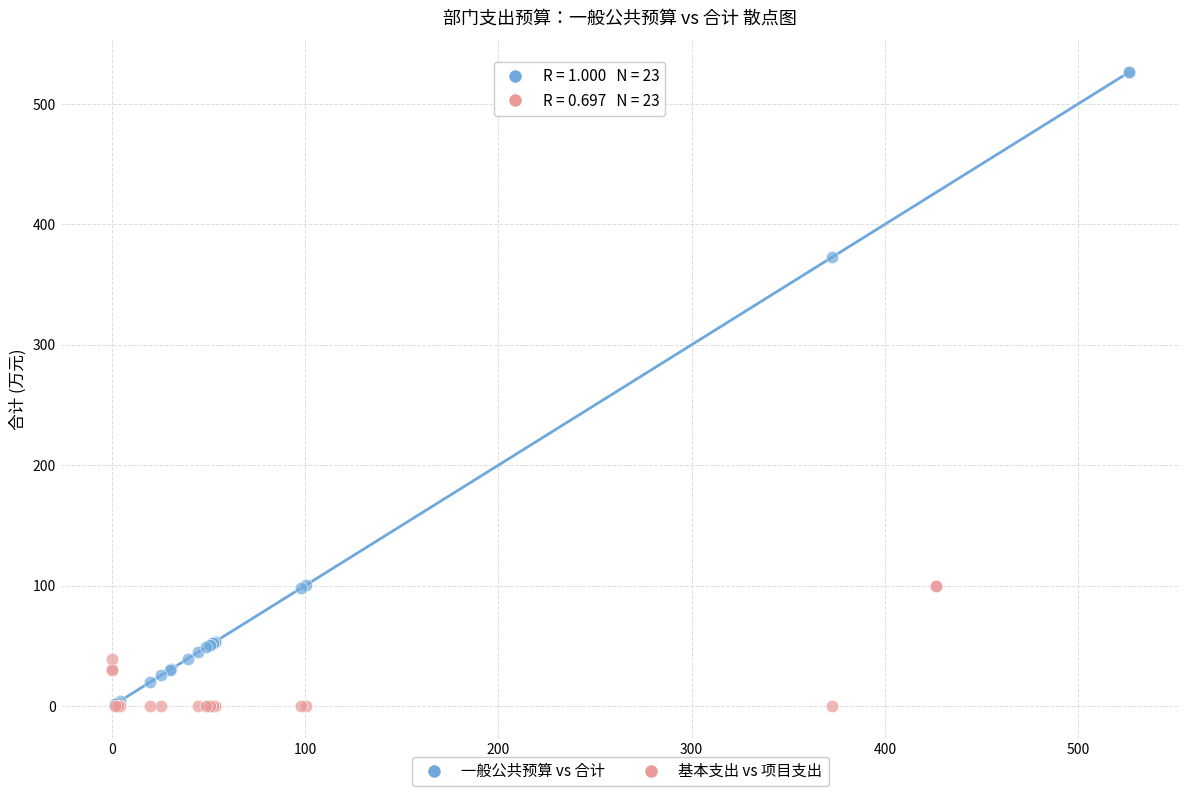

Which series has the widest spread of Y values?

一般公共预算 vs 合计